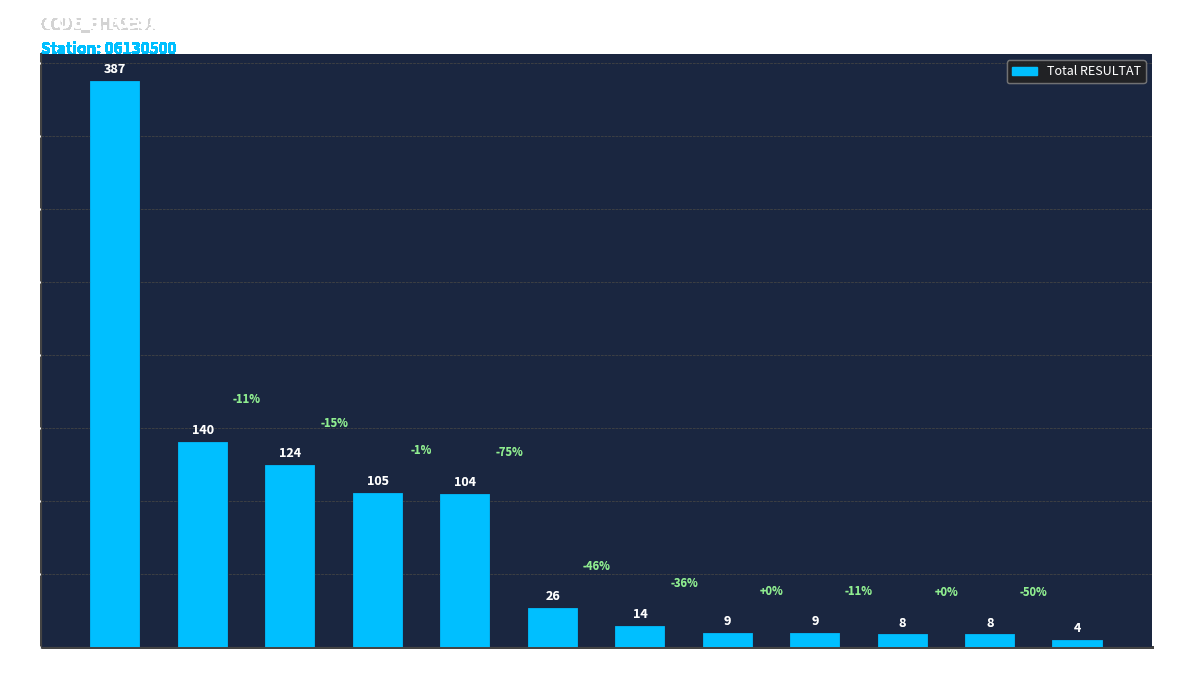

What is the difference between the maximum and minimum values?

383